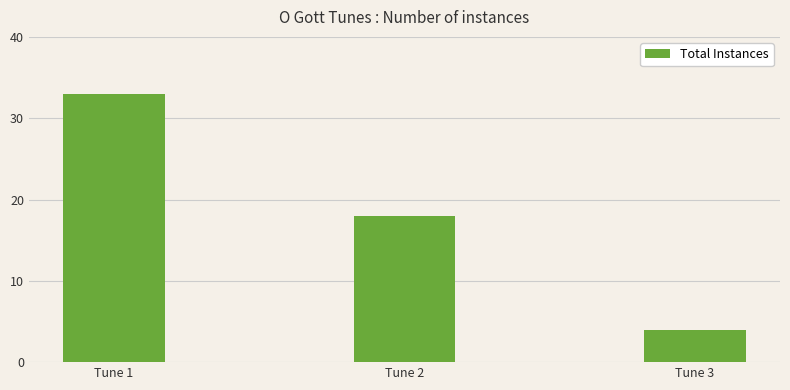

What is the value of the 2nd bar from the left?

18